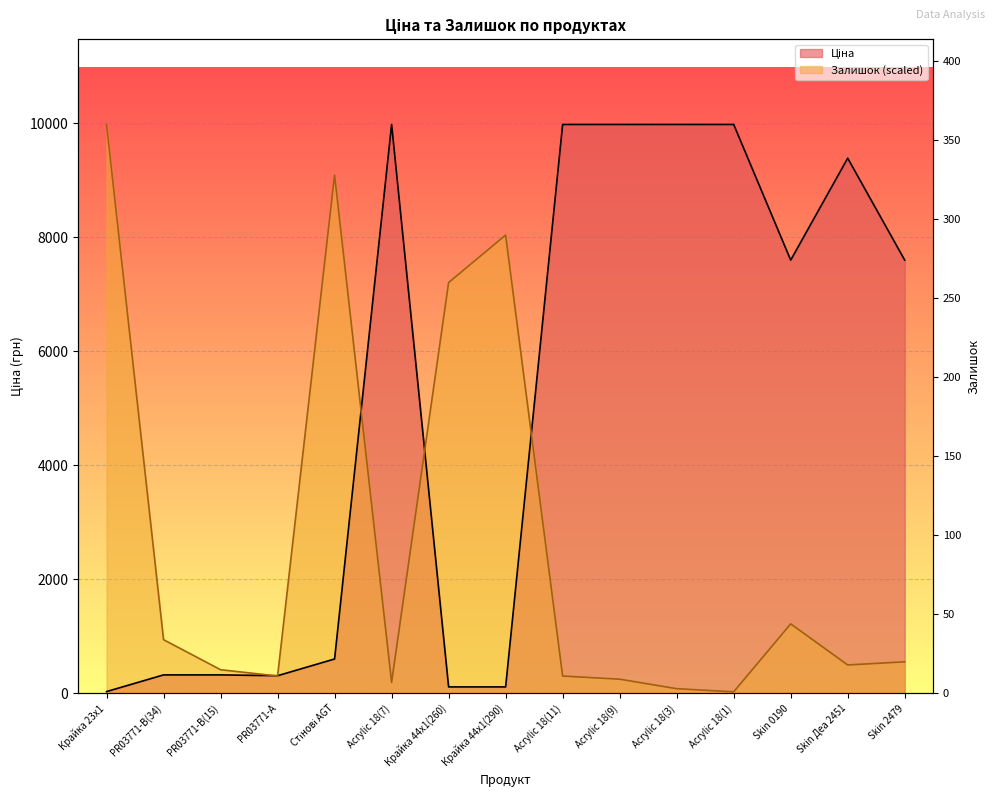

At which category is the sum across all series the highest?

Acrylic 18(11)